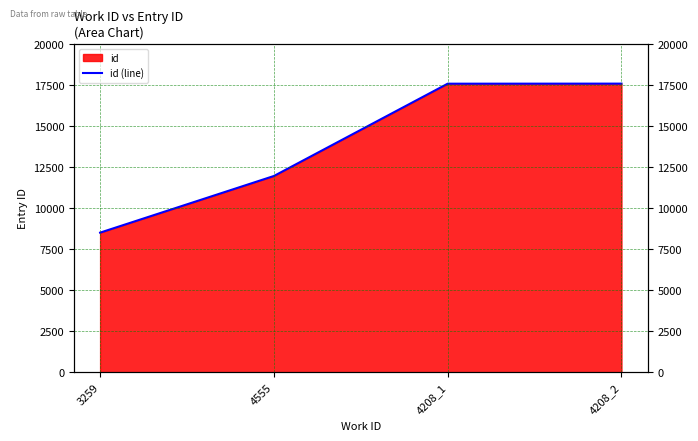

What is the value of the 1st point from the left?

8517